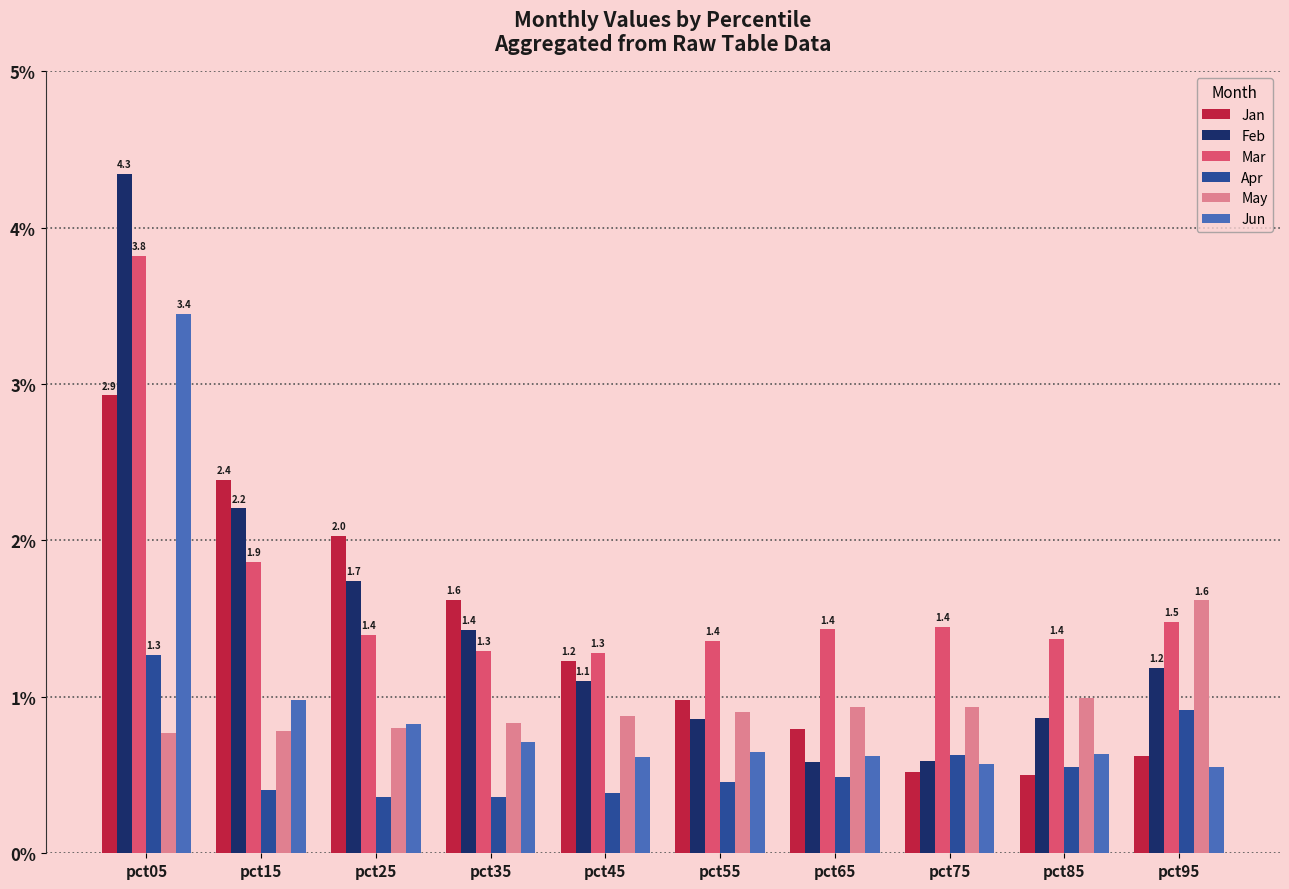

What is the value of the Jun bar at the 7th from the left?

0.6